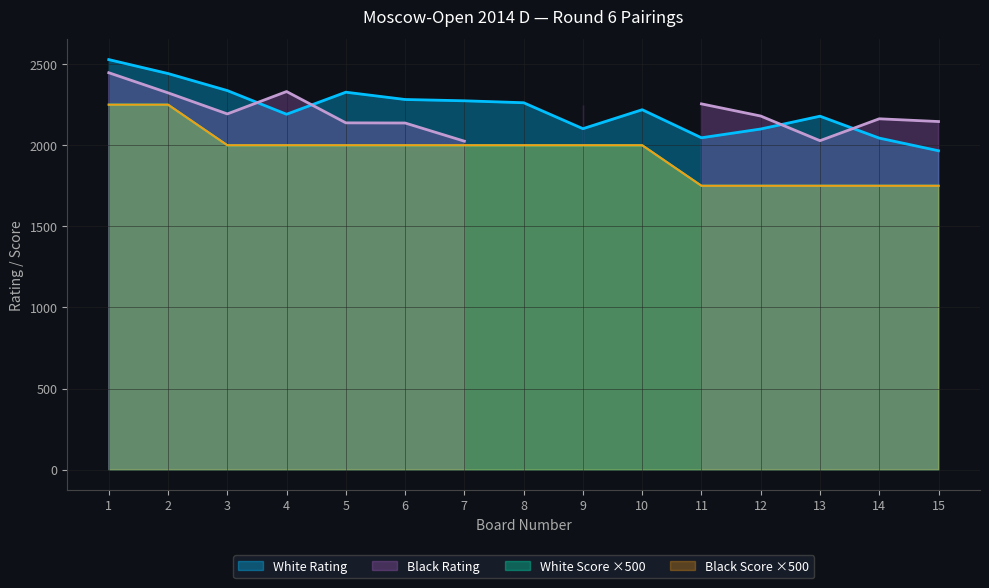

Read the White Score value at 13.

1750